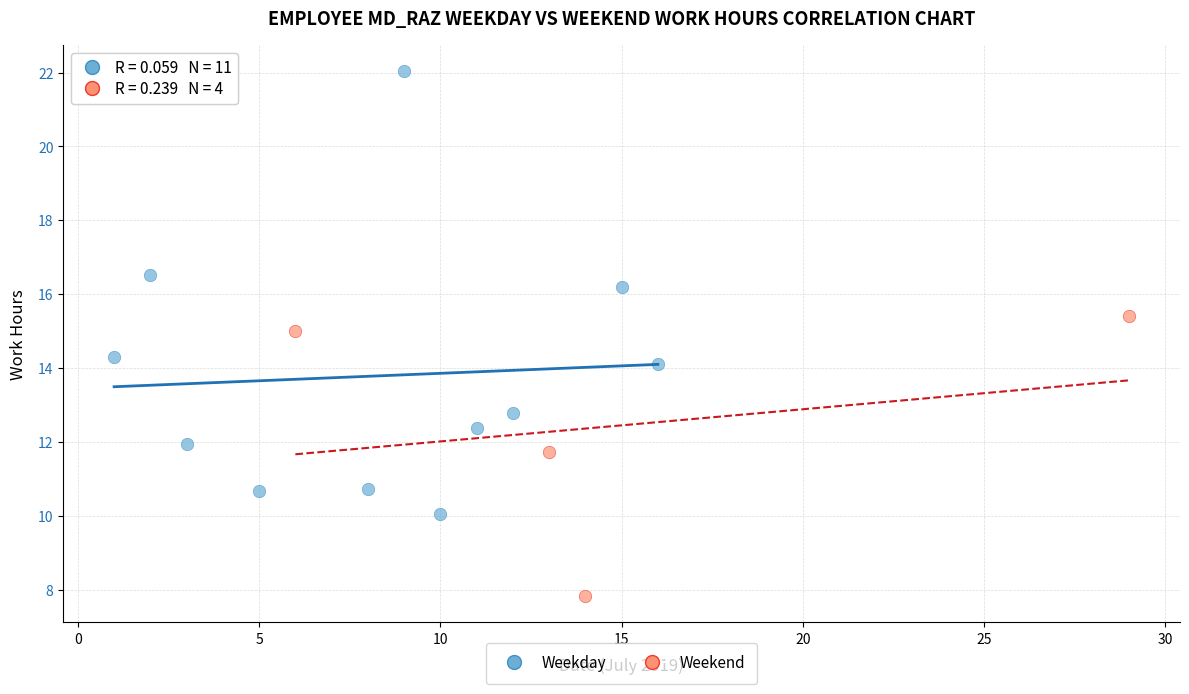

Which series contains the highest Y value?

Weekday